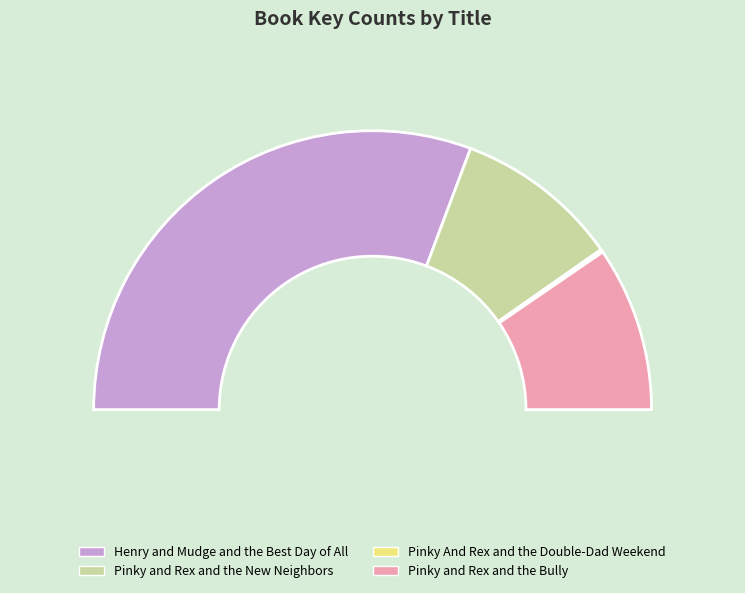

Rank the categories by value from highest to lowest.

Henry and Mudge and the Best Day of All, Pinky and Rex and the New Neighbors, Pinky and Rex and the Bully, Pinky And Rex and the Double-Dad Weekend